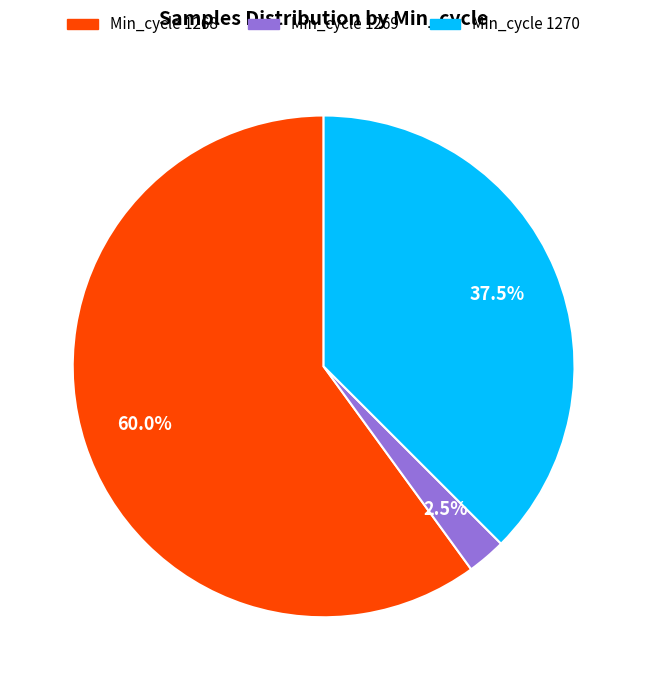

Does any single category account for the majority?

Yes